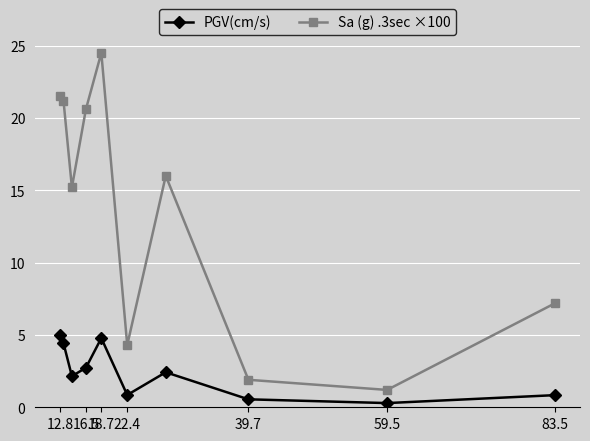

What is the greatest value displayed?

24.5